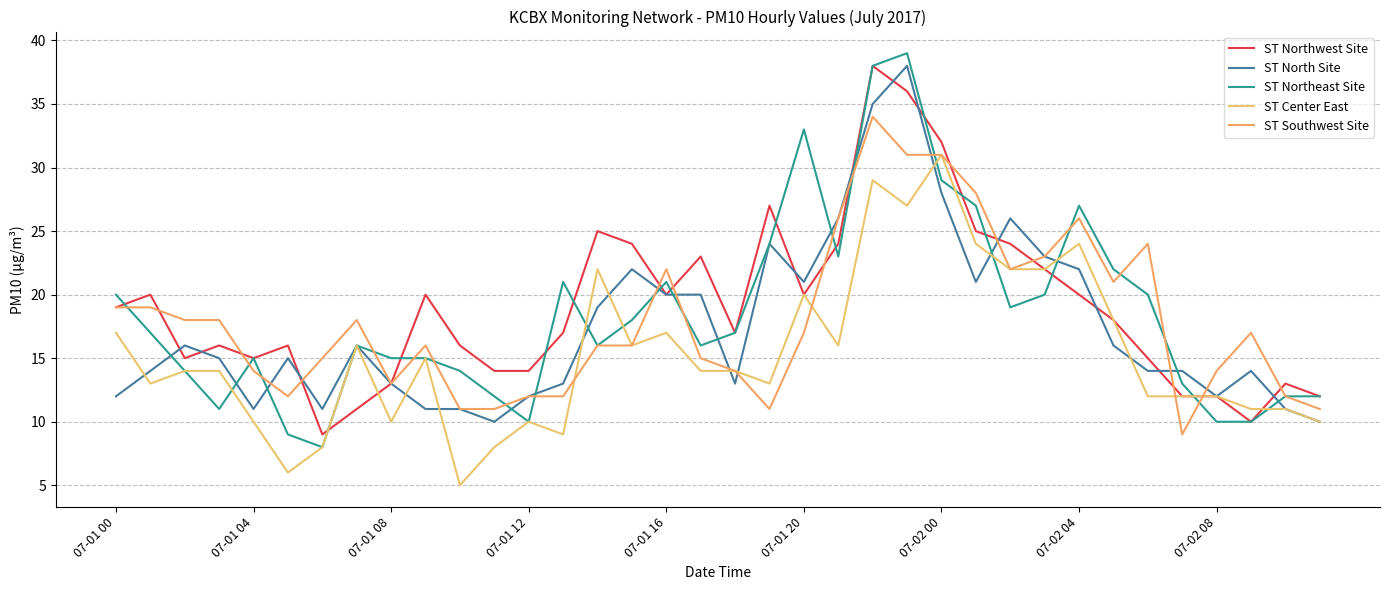

Does the chart have visible grid lines?

Yes